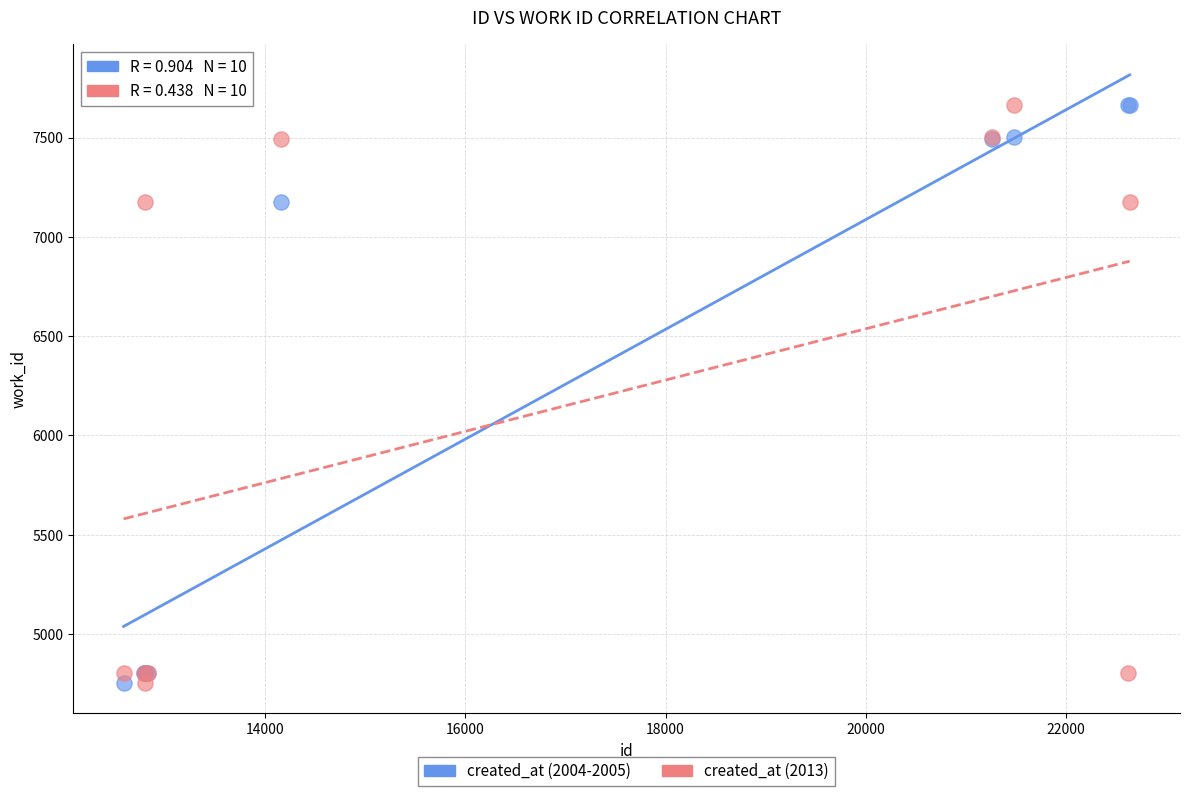

What is the X range (max minus min) for the scatter plot?

10055